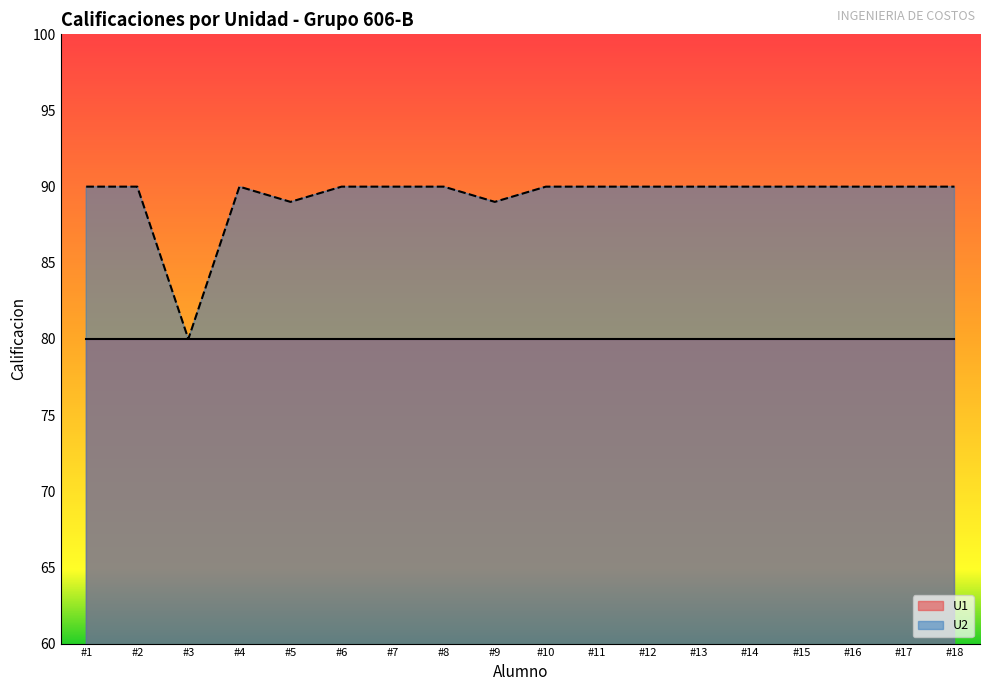

What is the highest value of the U2 series?

90